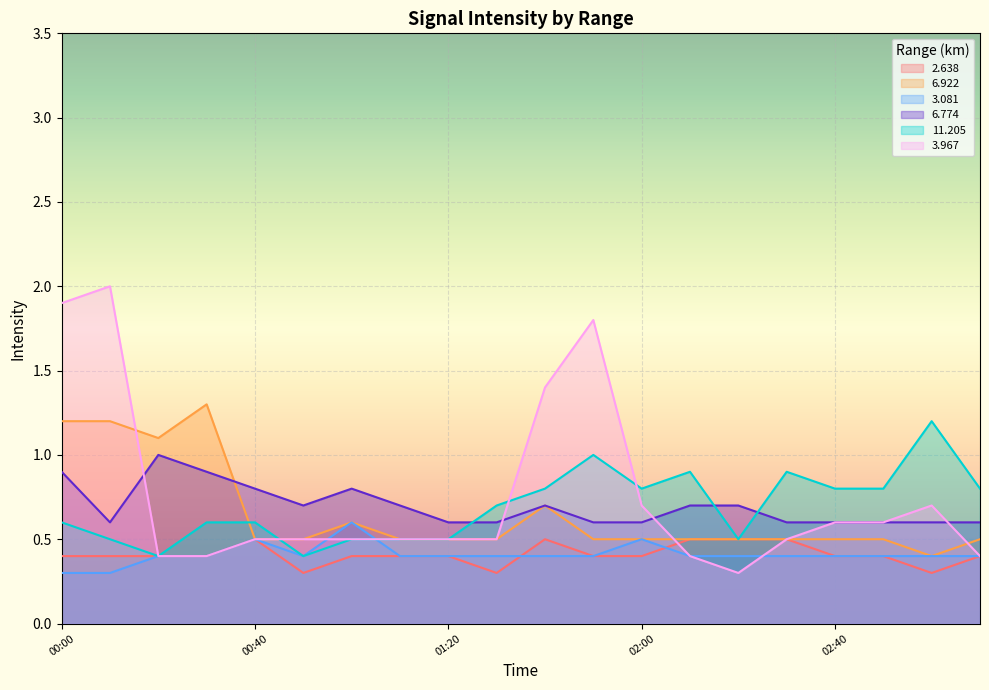

Which label corresponds to the smallest value in the chart?

2007/11/28 00:50